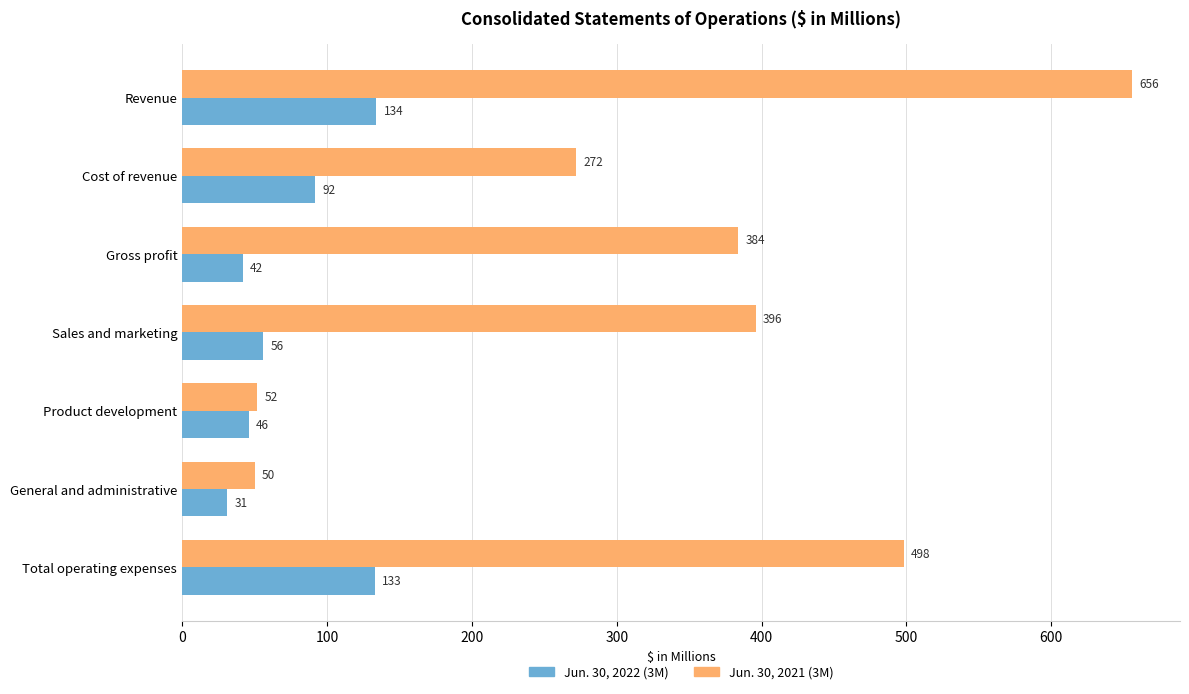

What is the sum of all Jun. 30, 2022 (3M) values?

534